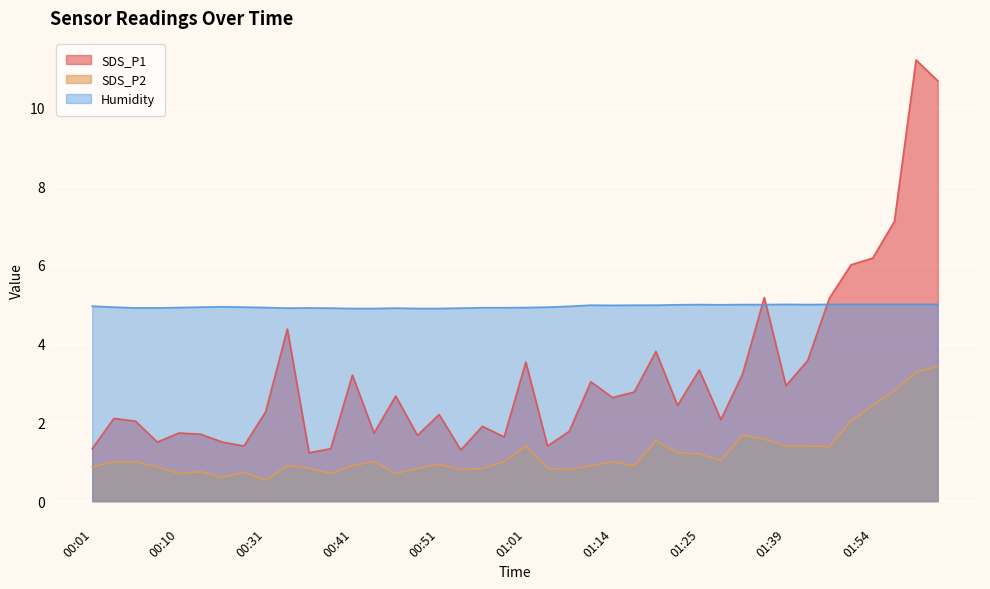

Which series has the largest total across all categories?

Humidity